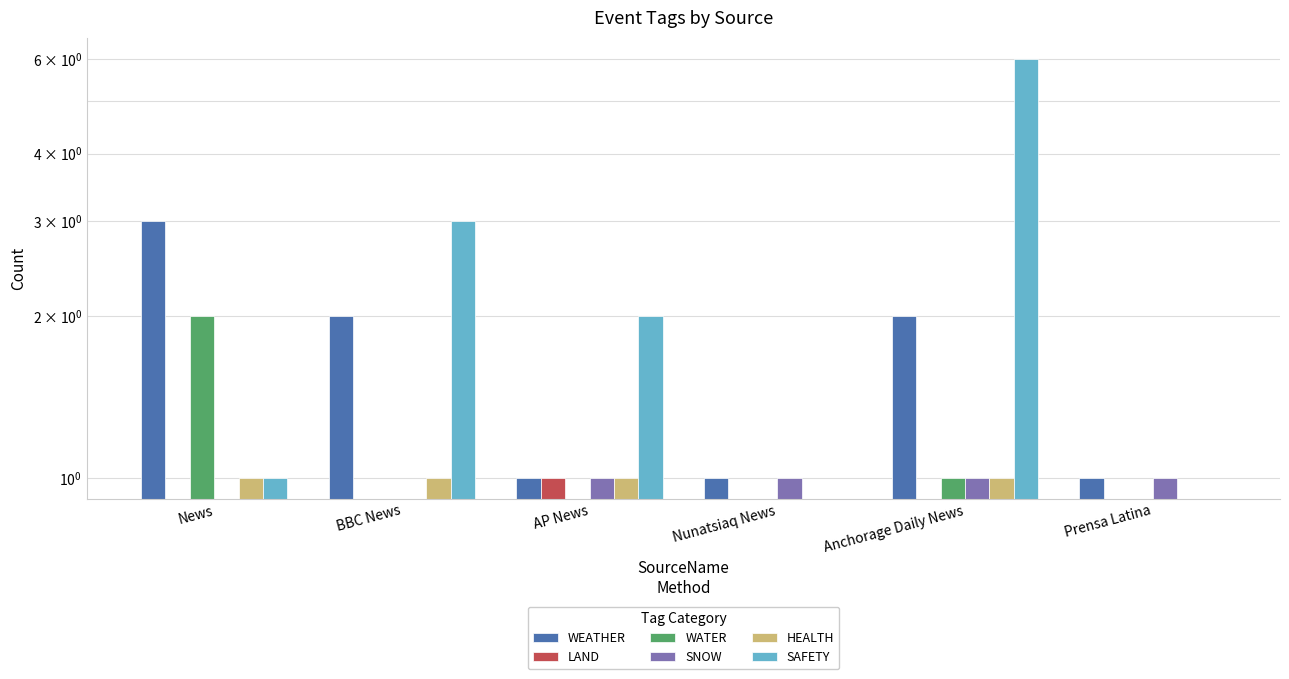

What are all the series names shown in the legend?

WEATHER, LAND, WATER, SNOW, HEALTH, SAFETY